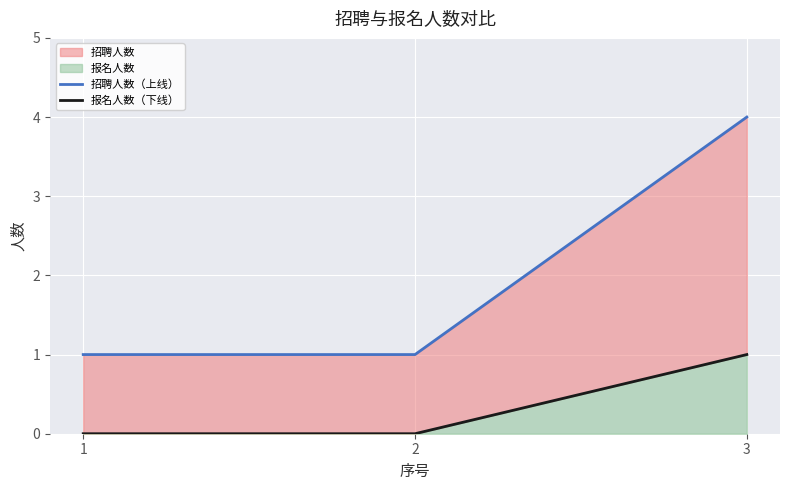

At how many categories does at least one series exceed 0?

3